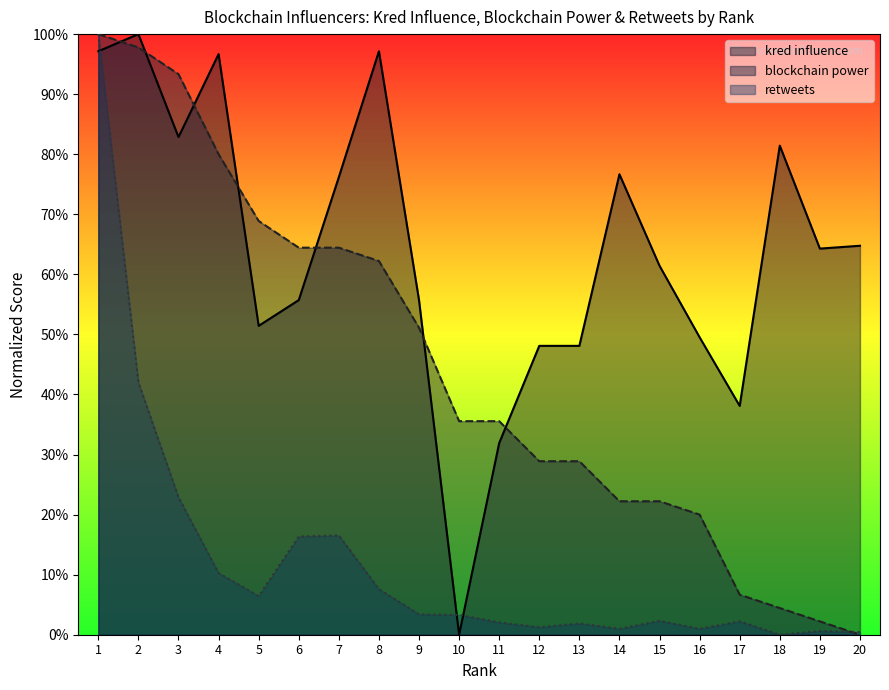

Between 11 and 17, which series saw the biggest shift?

blockchain power